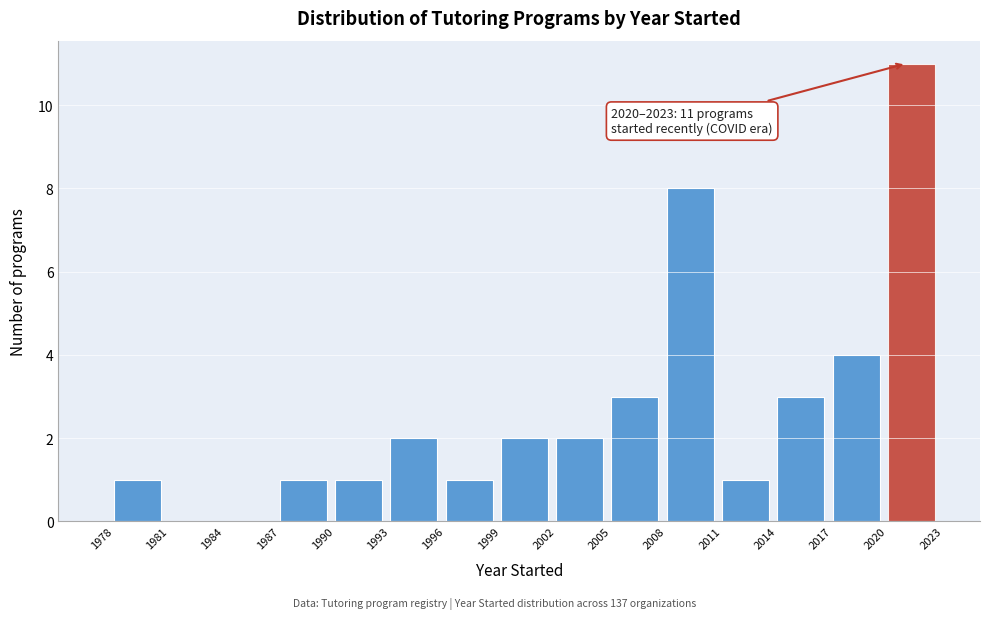

Over which range of the x-axis is the bar tallest?

2020 to 2023